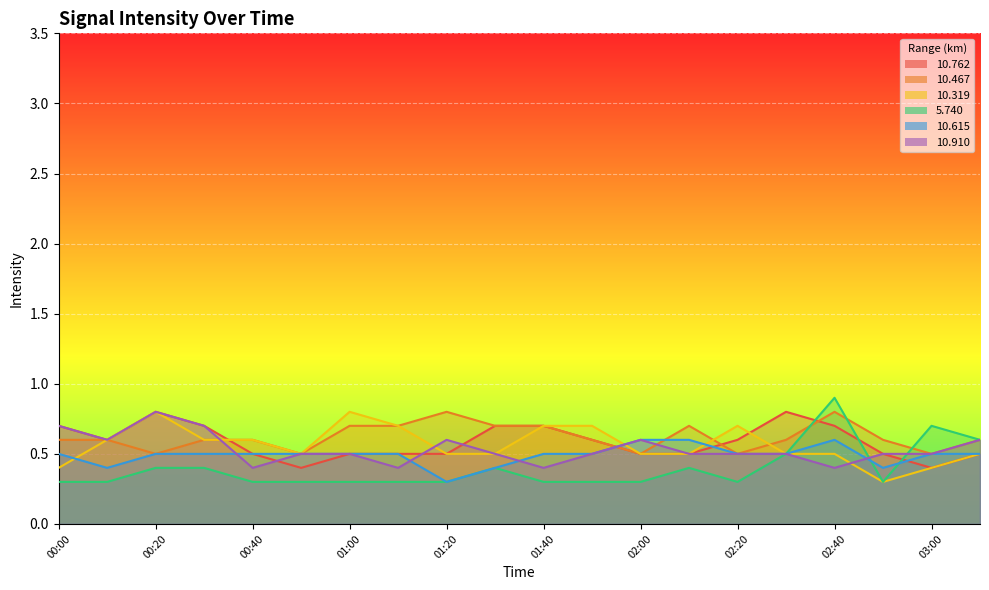

What is the value of the  10.615 point at the 17th from the left?

0.6